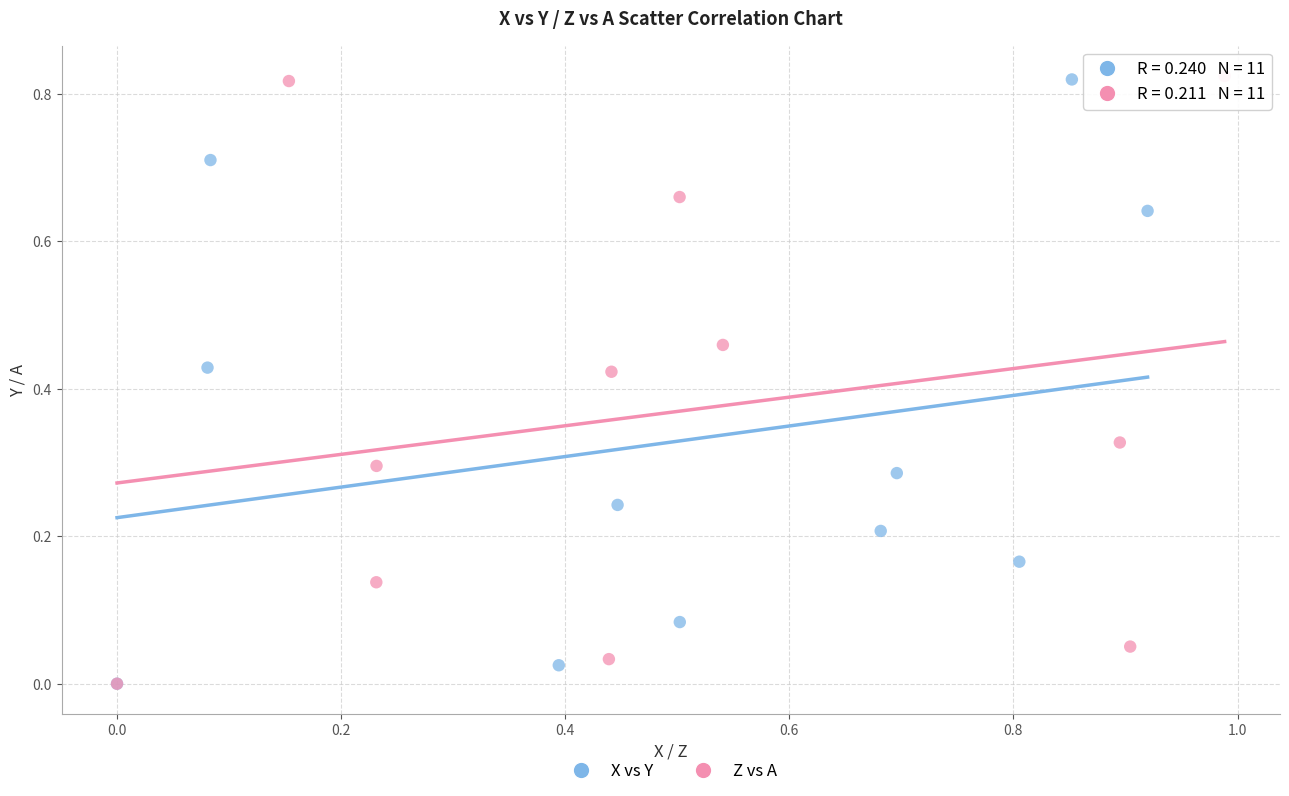

What are all the series names shown in the legend?

X vs Y, Z vs A